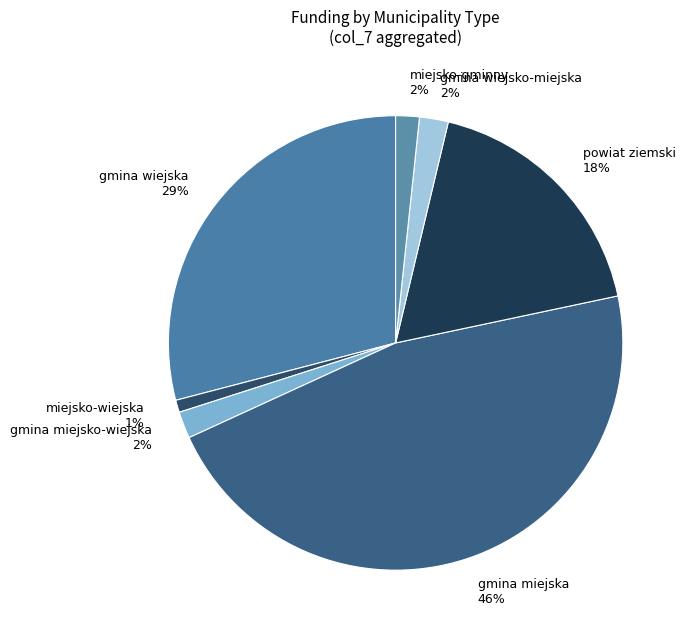

To the nearest percent, what is the average slice percentage?

14%